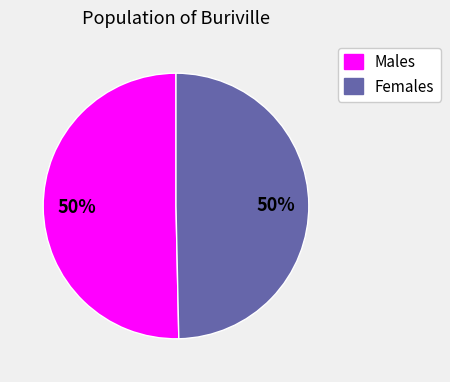

To the nearest percent, what is the average slice percentage?

50%